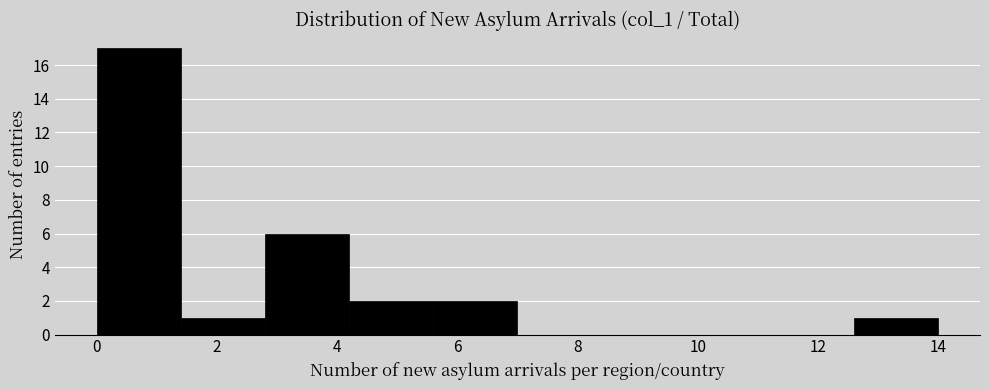

Reading left to right, transcribe this chart: for each bar, give the range it covers on the x-axis and its height. The values are not printed on the chart, so give them approximately, as read against the axis.

0.0 to 1.4: 17
1.4 to 2.8: 1
2.8 to 4.2: 6
4.2 to 5.6: 2
5.6 to 7.0: 2
7.0 to 8.4: 0
8.4 to 9.8: 0
9.8 to 11.2: 0
11.2 to 12.6: 0
12.6 to 14.0: 1